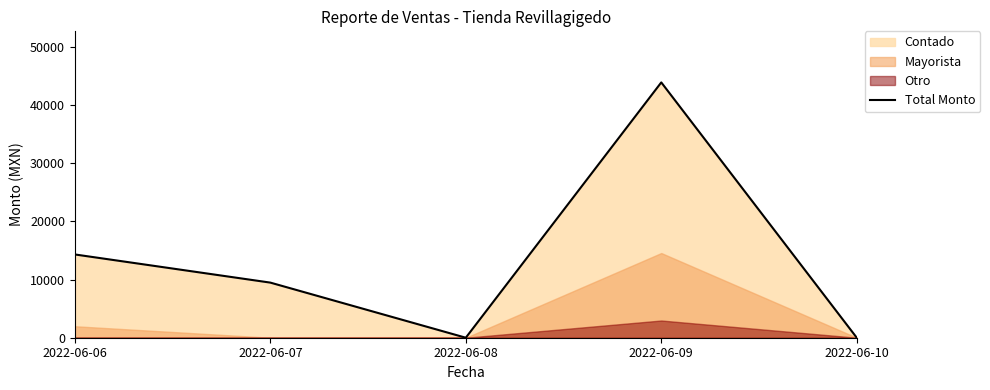

At which label is the value closest to 21958?

2022-06-06